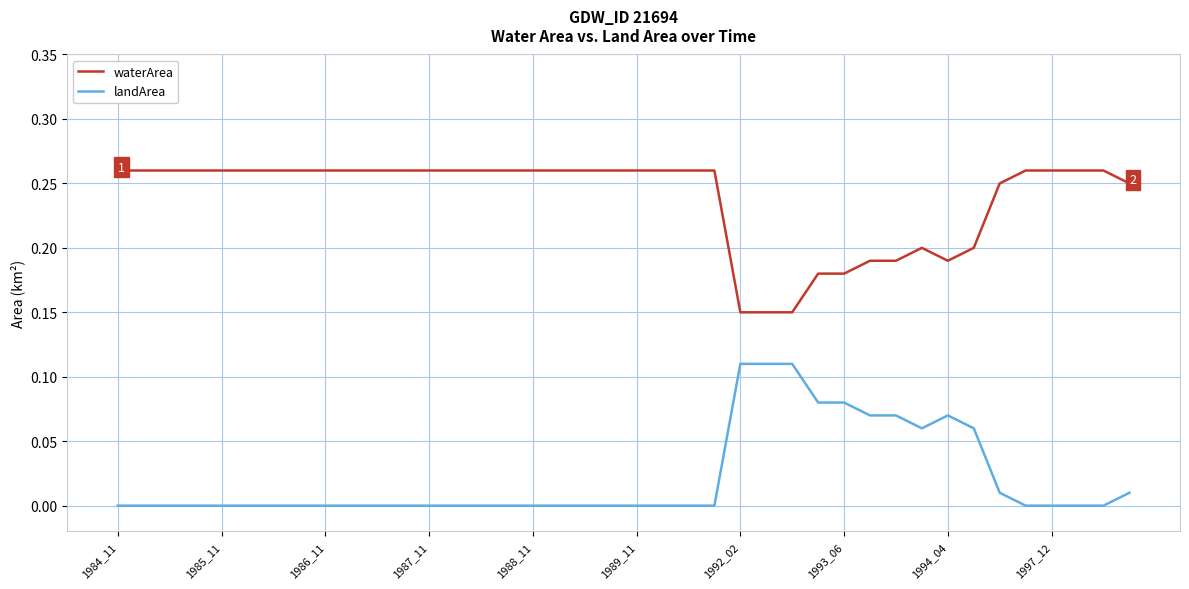

List the series in order of their overall mean, lowest first.

landArea, waterArea